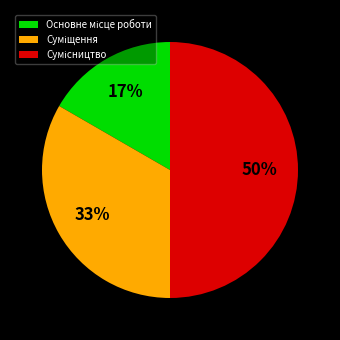

To the nearest percent, what is the difference between the largest and smallest slice percentages?

33%